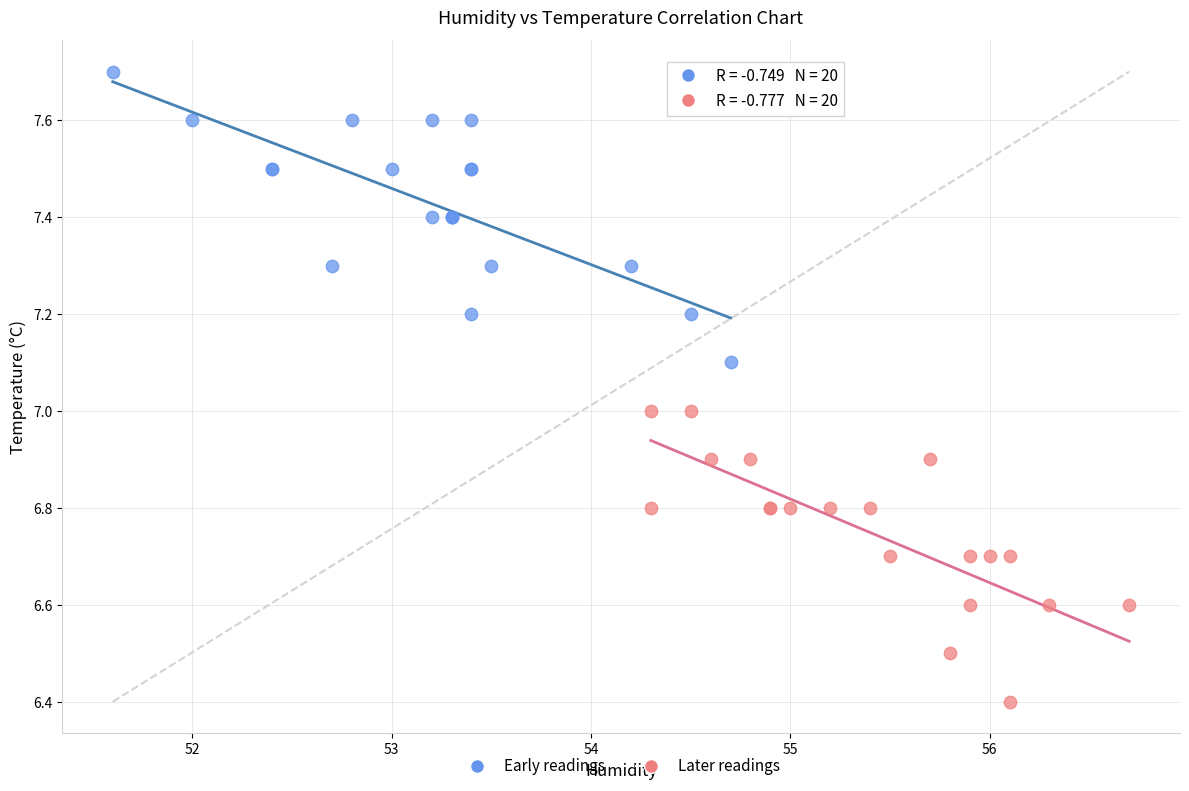

Which series reaches the minimum Y coordinate?

Later readings